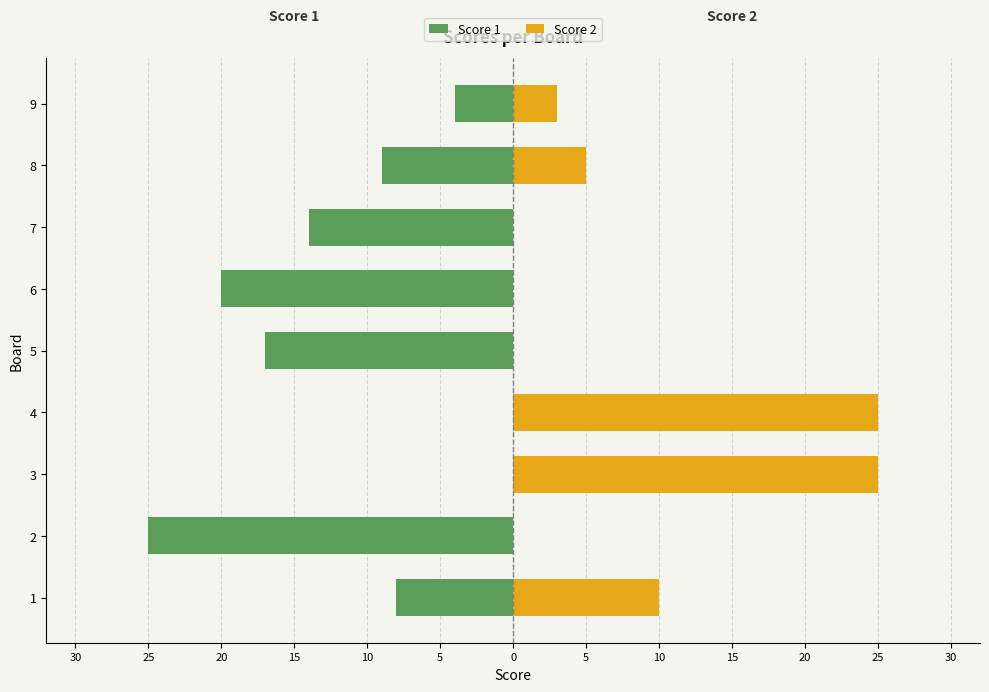

What is the minimum value for Score 1?

-25